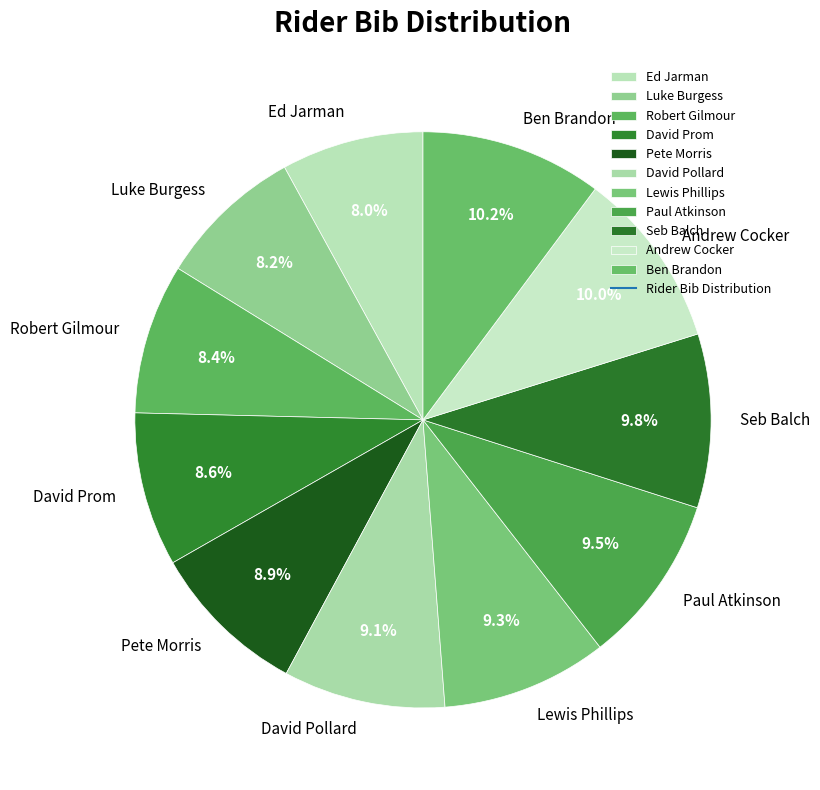

Count the number of slices in the pie.

11